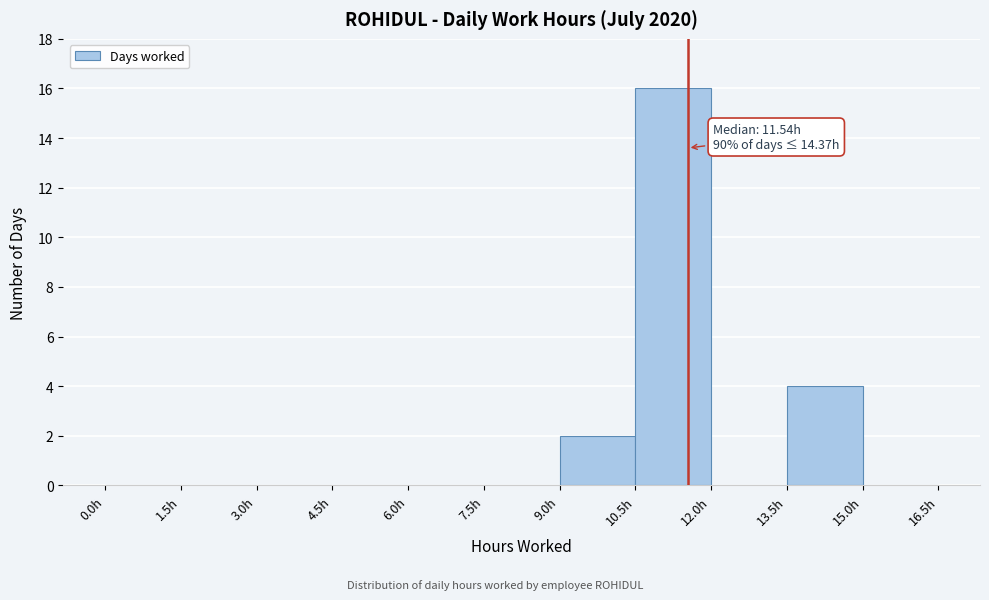

Over which range of the x-axis is the bar tallest?

10.5 to 12.0